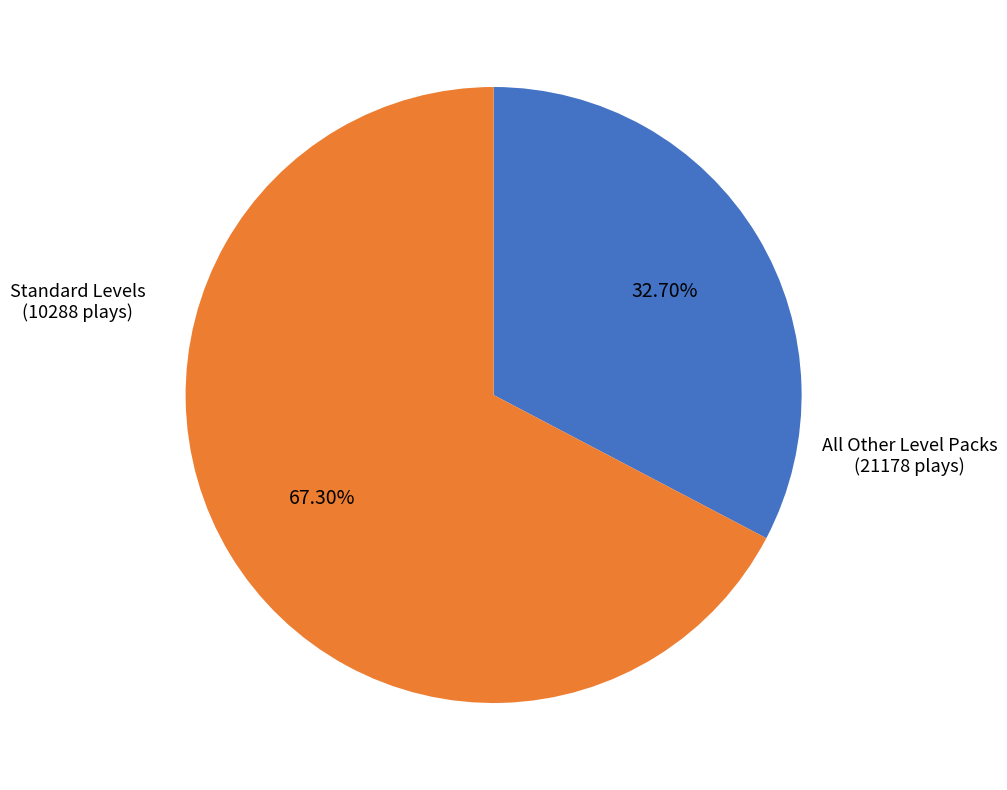

How many slices are in this pie chart?

2